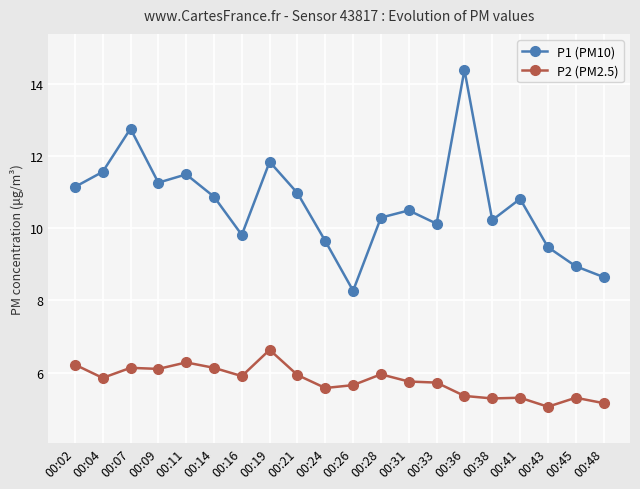

Where is the first local minimum for P1 (PM10)?

00:09